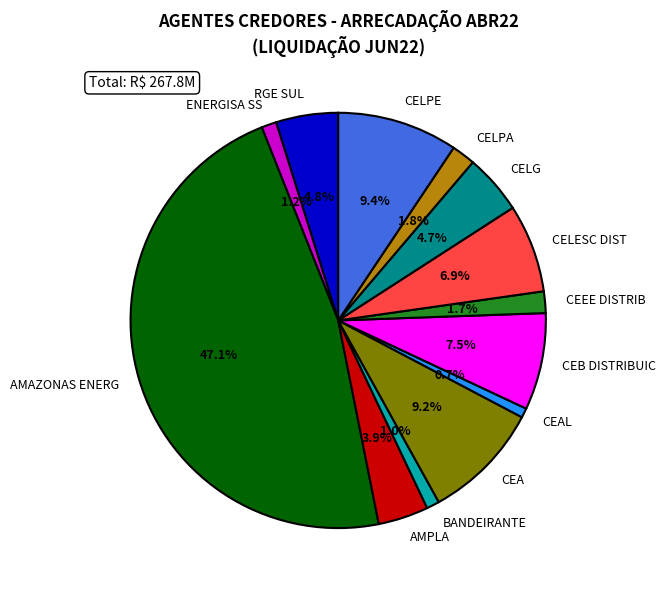

What percentage is the BANDEIRANTE slice, to the nearest percent?

1%